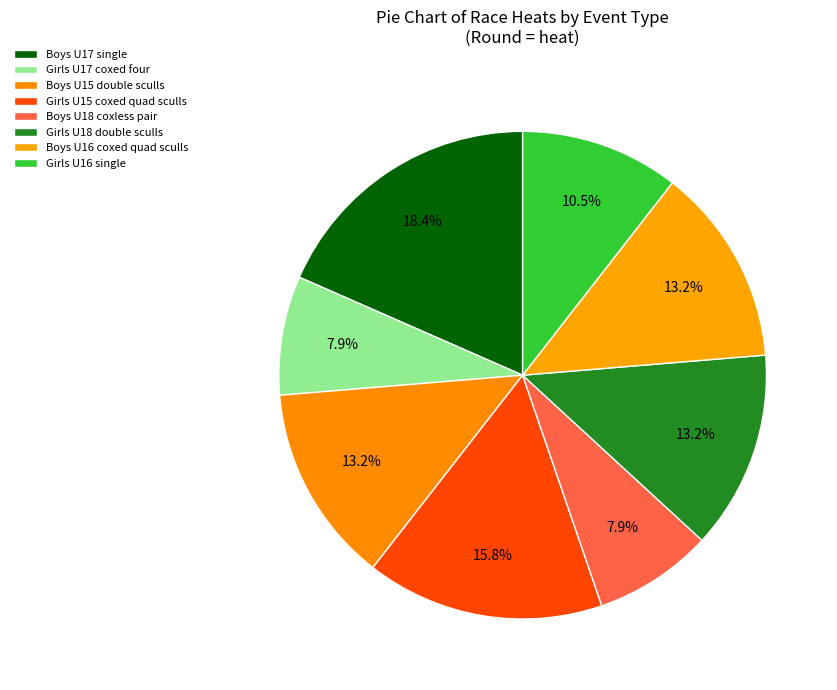

Is it true that Boys U18 coxless pair is 21% of the pie?

False